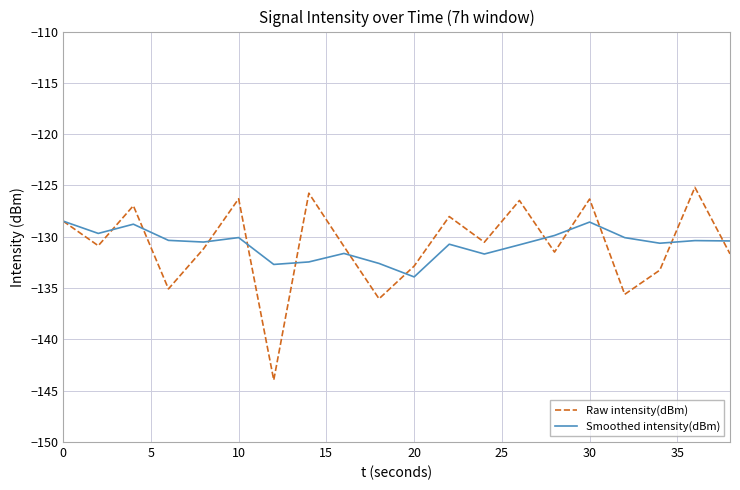

What is the minimum value shown in the chart?

-144.0